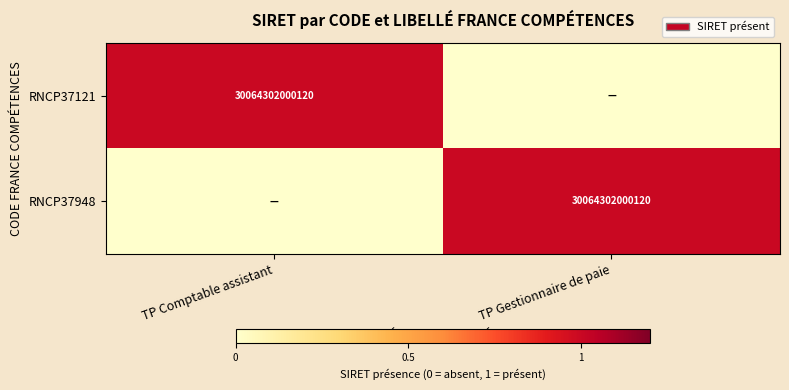

The RNCP37121 series shows 30064302000120 at TP Comptable assistant. True or false?

True